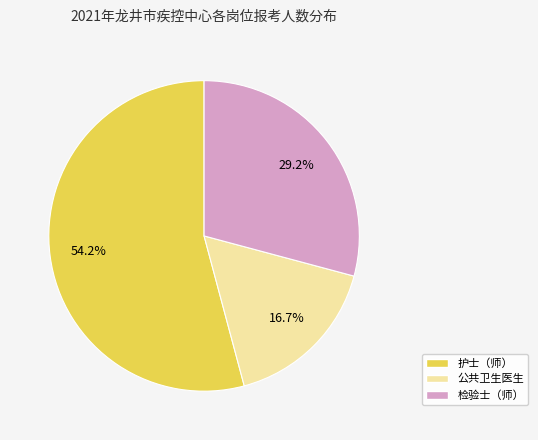

Approximately how many times larger is the value at 检验士（师） compared to 护士（师）?

0.5